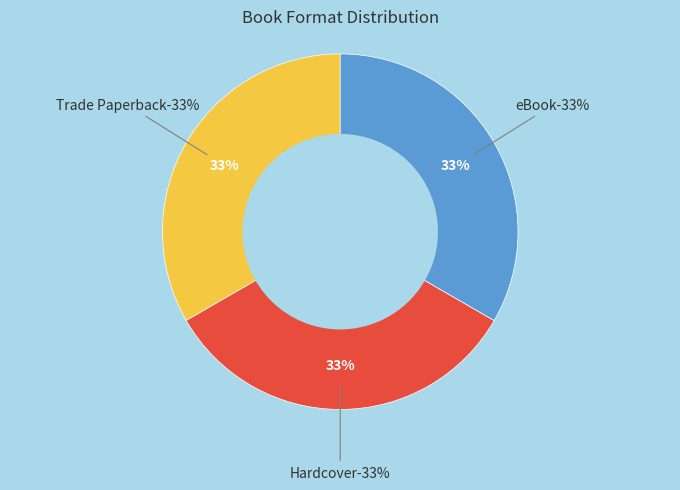

Which slice is the smallest?

Hardcover